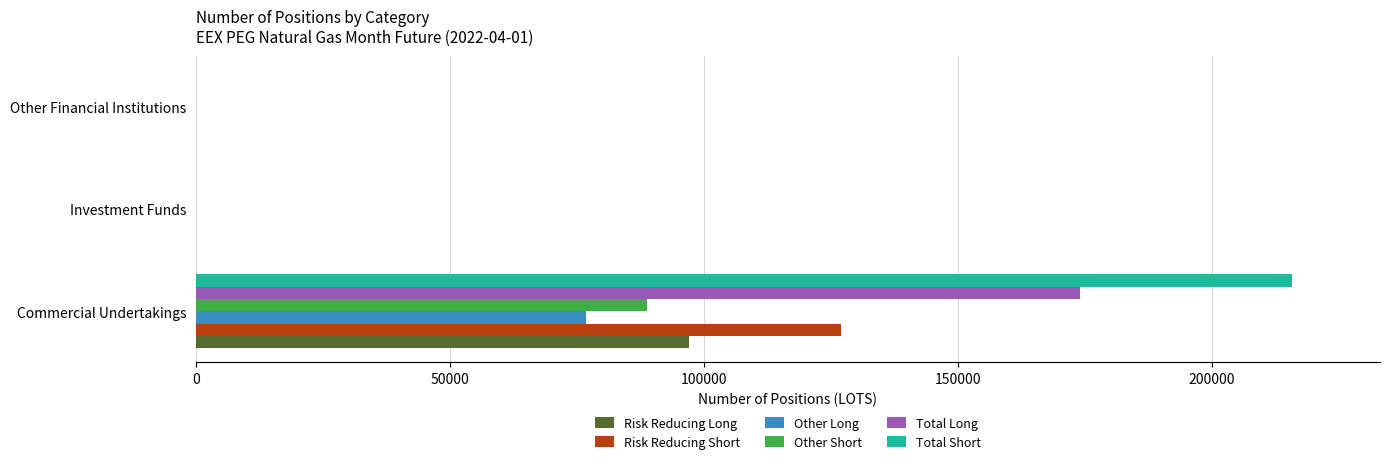

What is the highest value of the Risk Reducing Long series?

97164